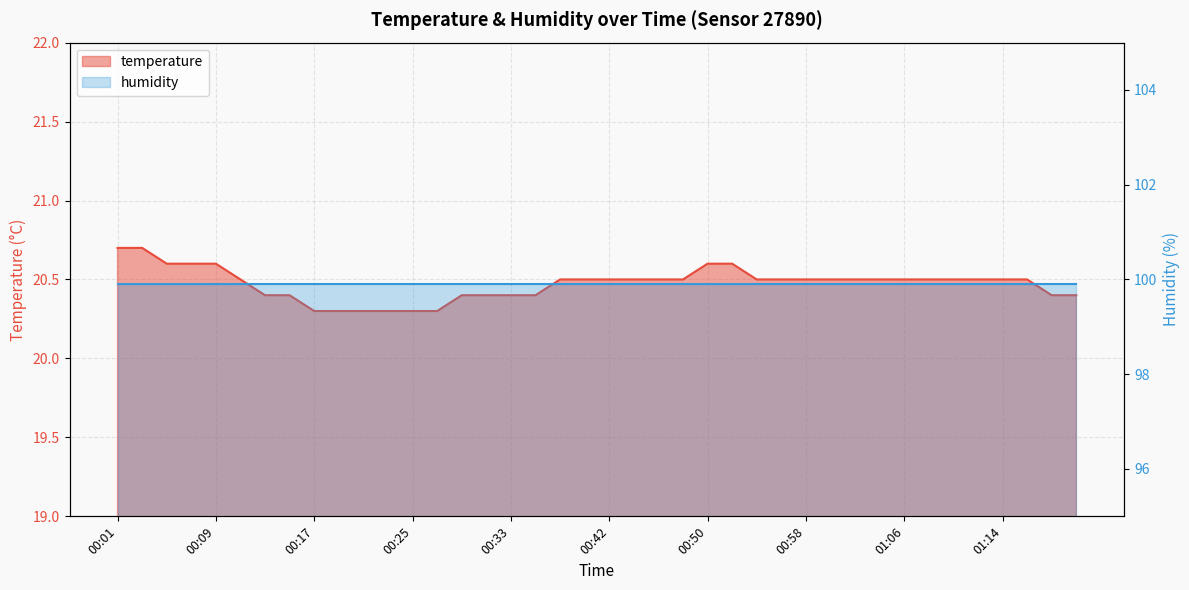

Reading left to right, extract all data points from this chart.

20.7	20.7	20.6	20.6	20.6	20.5	20.4	20.4	20.3	20.3	20.3	20.3	20.3	20.3	20.4	20.4	20.4	20.4	20.5	20.5	20.5	20.5	20.5	20.5	20.6	20.6	20.5	20.5	20.5	20.5	20.5	20.5	20.5	20.5	20.5	20.5	20.5	20.5	20.4	20.4